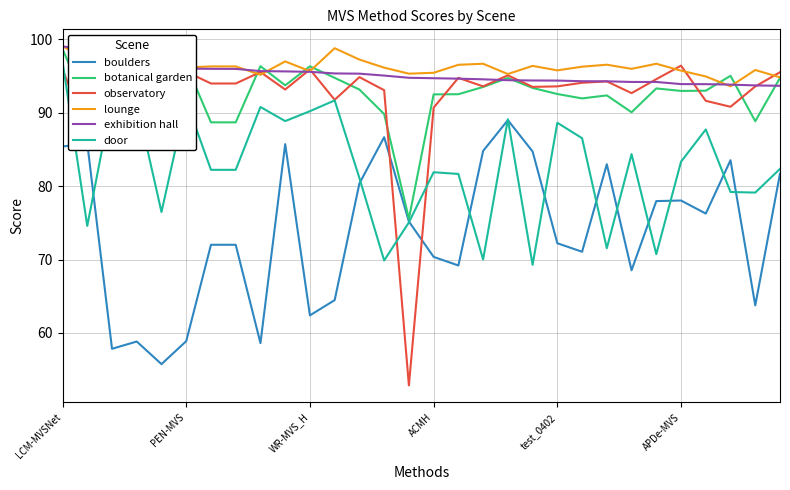

Which series has the largest range (max minus min)?

observatory